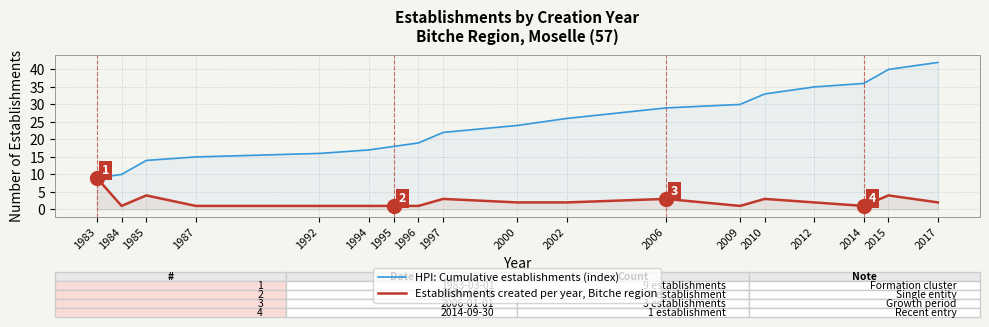

At which label does Establishments created per year, Bitche region reach its peak?

1983